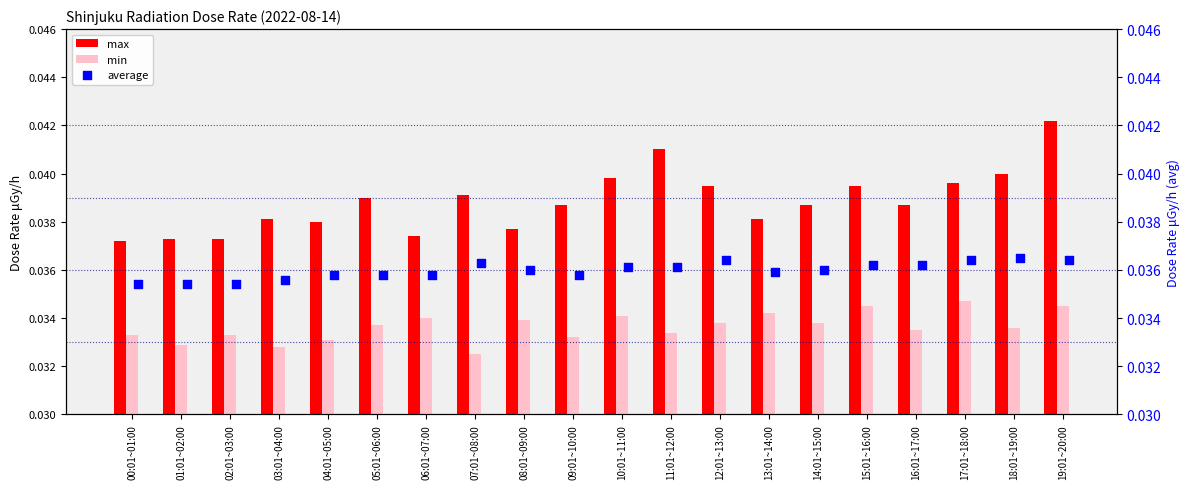

Which series contains the highest Y value?

max